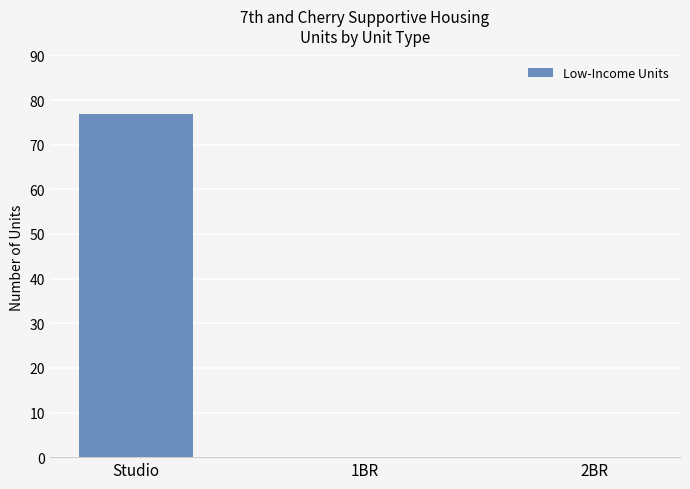

What is the sum of all values?

77